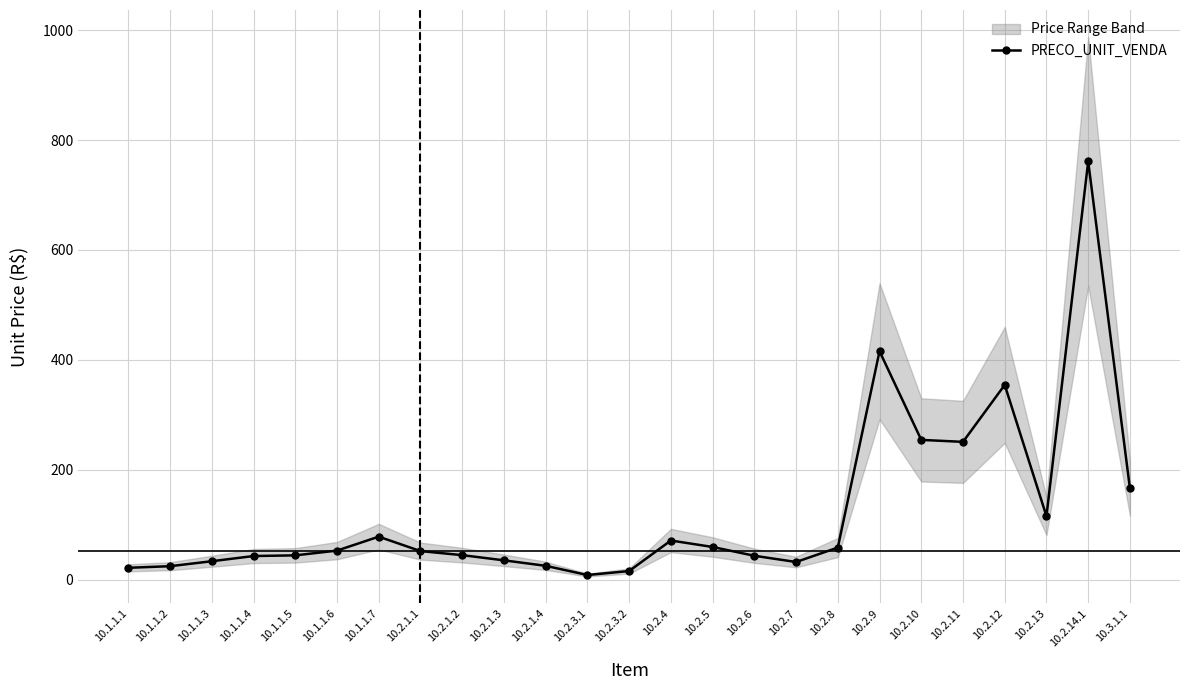

Where does the data first go above 52?

10.1.1.6